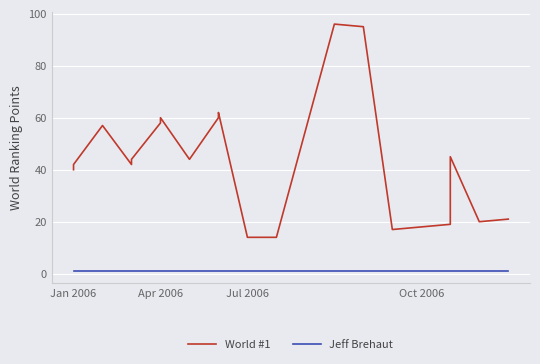

What is the difference between the maximum and minimum values in the World #1 series?

82